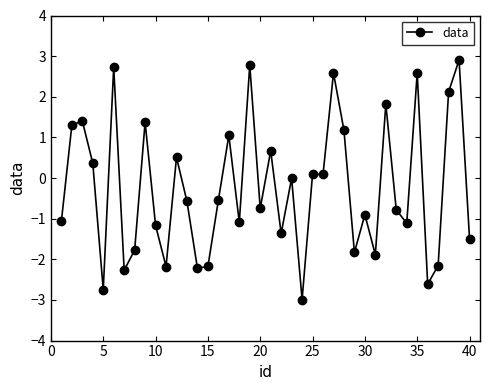

Count the number of categories in the chart.

40